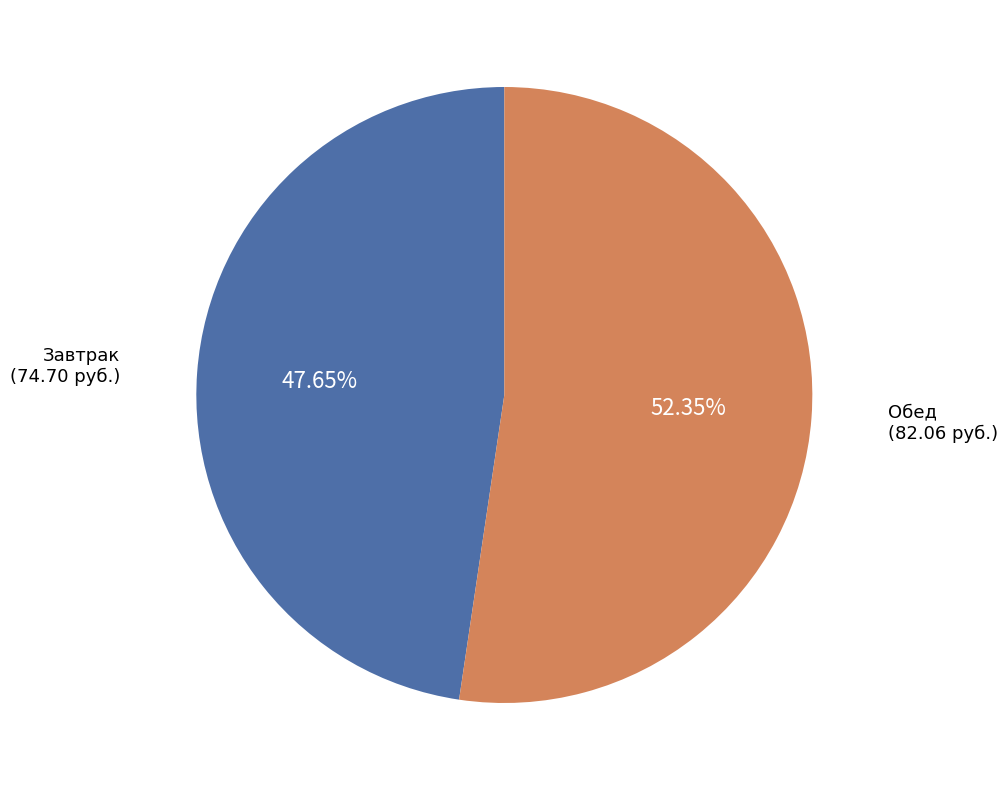

How many slices are in this pie chart?

2